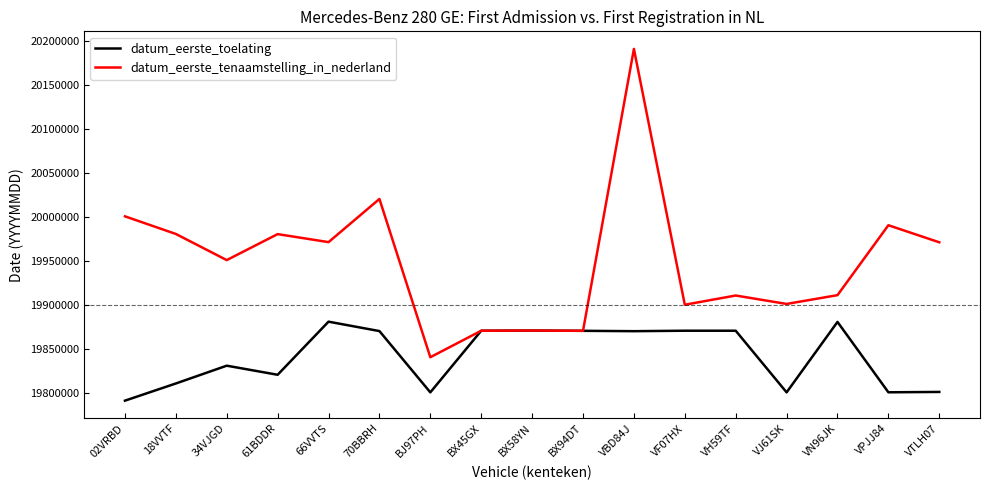

Which category has the lowest value across all series?

02VRBD